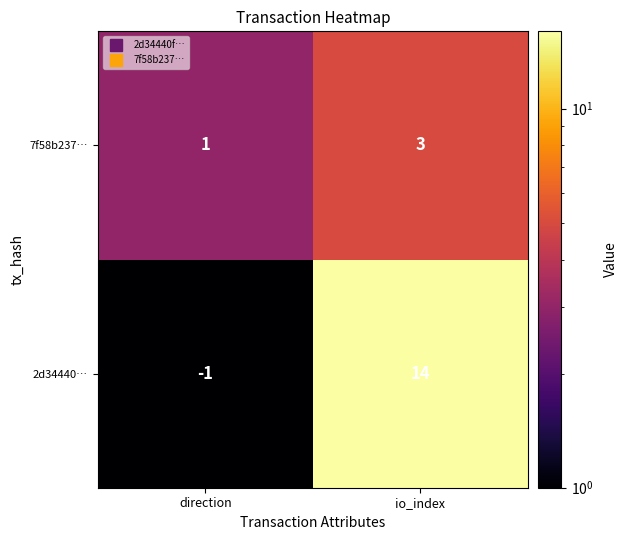

What is the spread (max minus min) of values at direction?

2